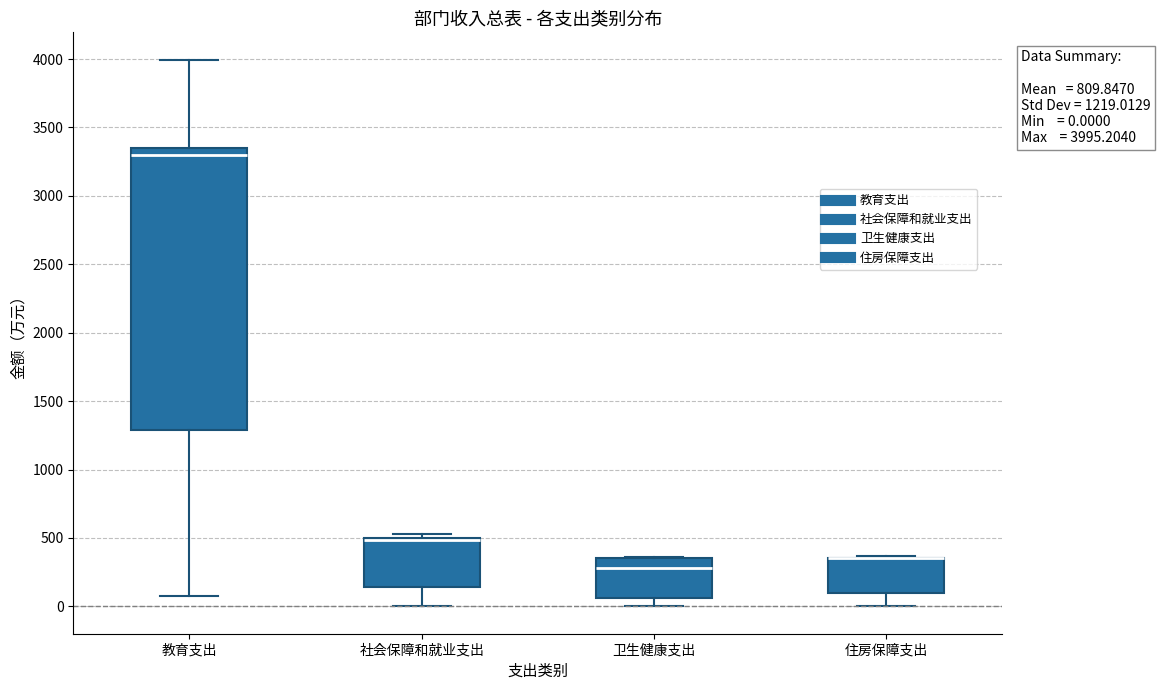

Comparing the boxes themselves (not the whiskers), which one is the tallest?

教育支出